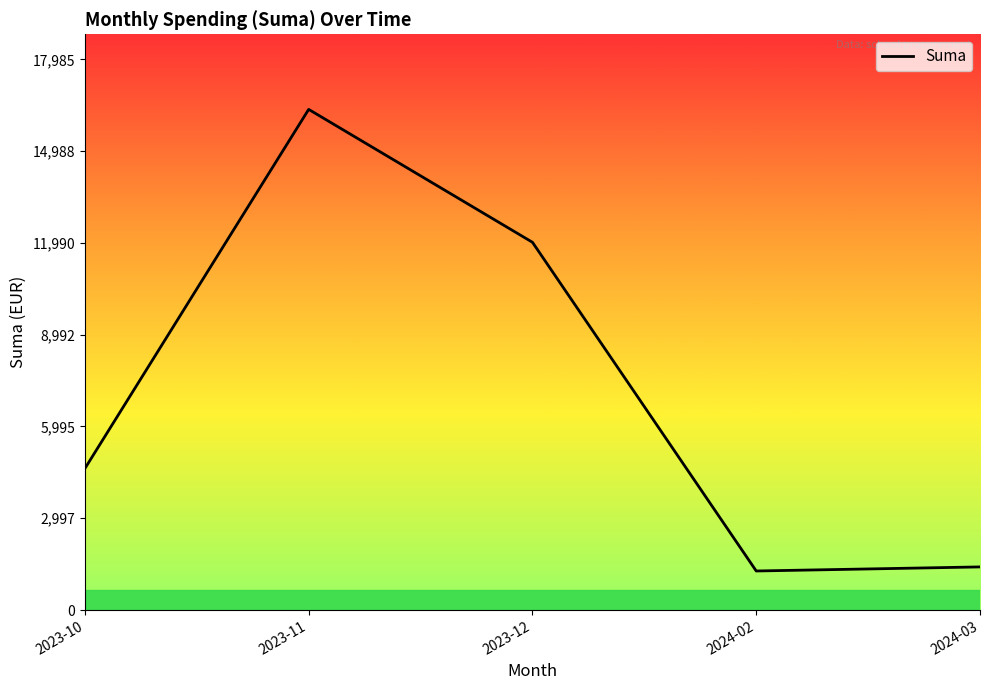

What is the ratio of the value at 2024-02 to the value at 2024-03?

0.9